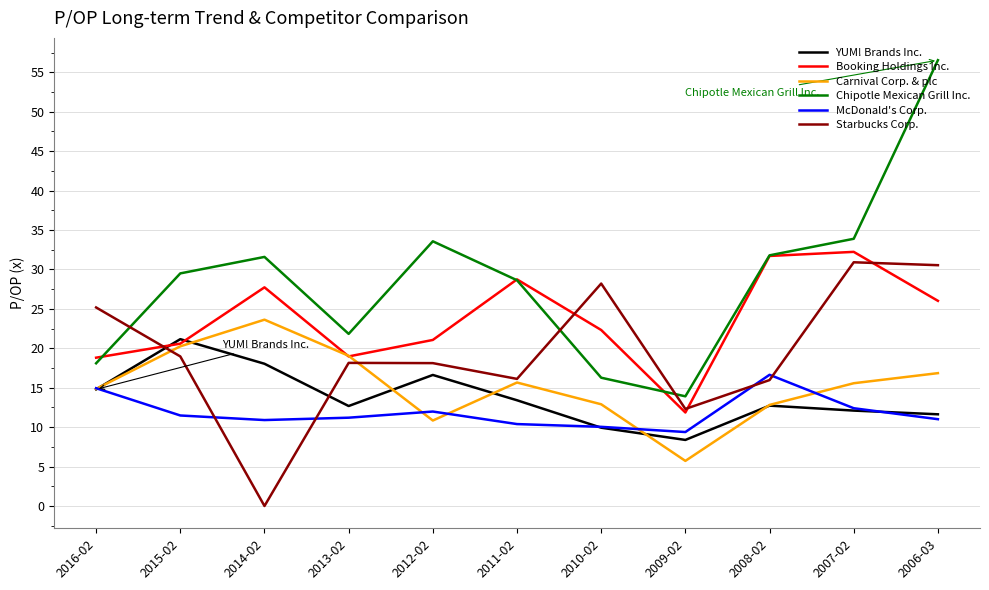

True or false: Chipotle Mexican Grill Inc. and Starbucks Corp. cross at least once.

True